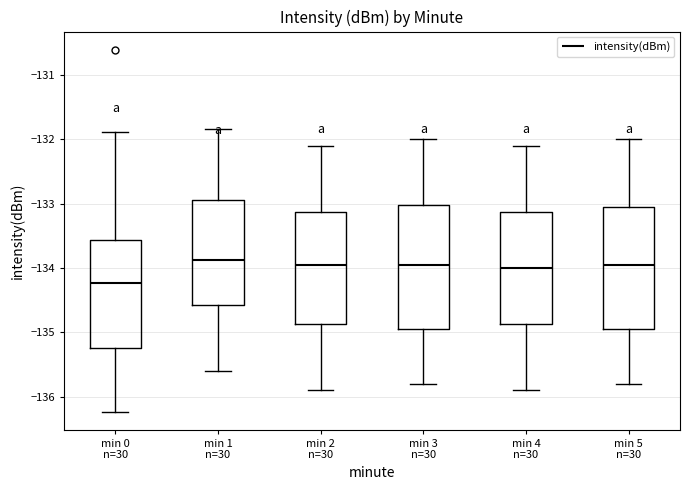

Which box has the lowest median line?

min 0 n=30